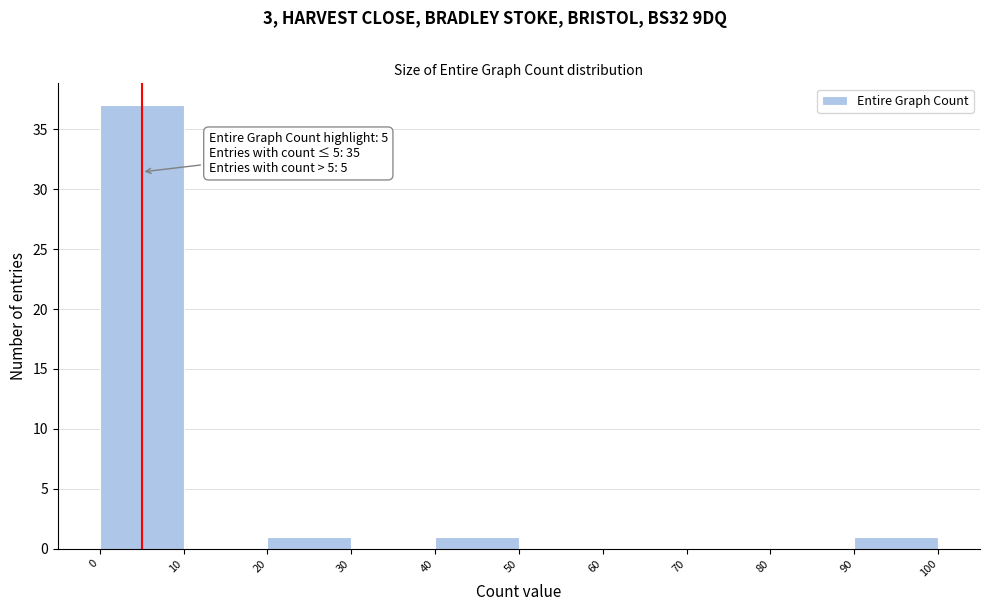

Over which range of the x-axis is the bar tallest?

0 to 10